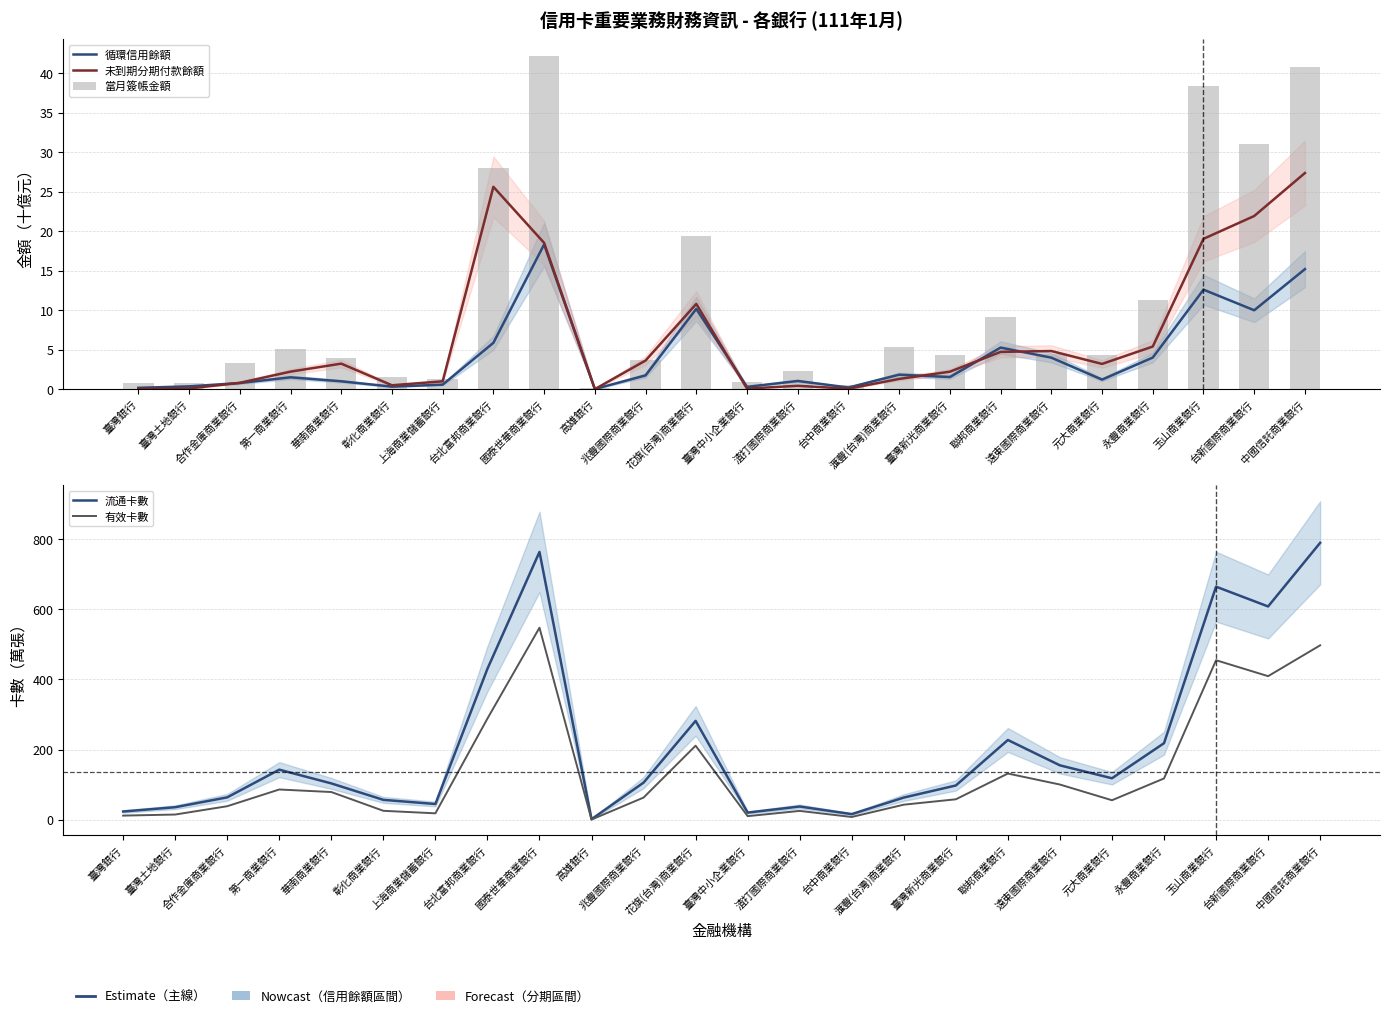

Where does the 未到期分期付款餘額 series first go above 3?

華南商業銀行